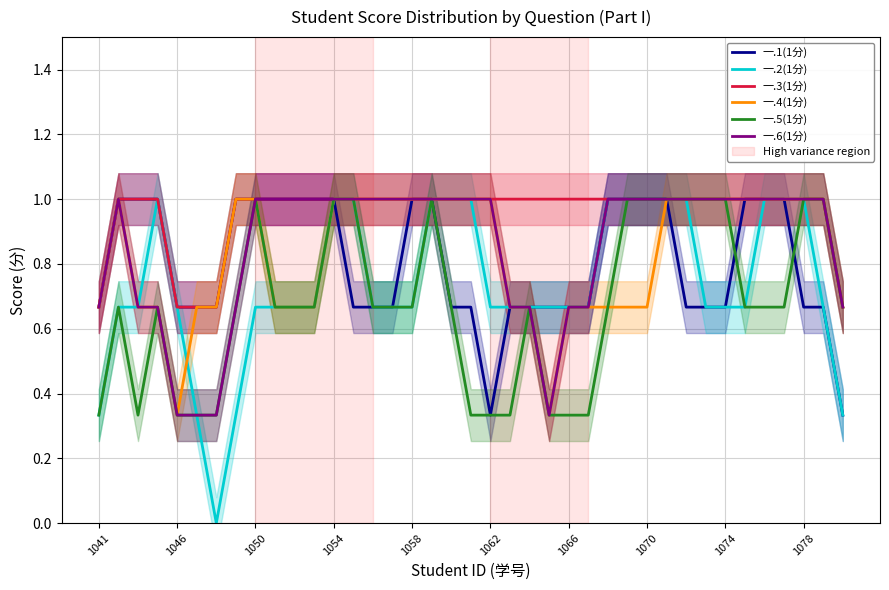

True or false: 一.4(1分) and 一.6(1分) cross at least once.

False